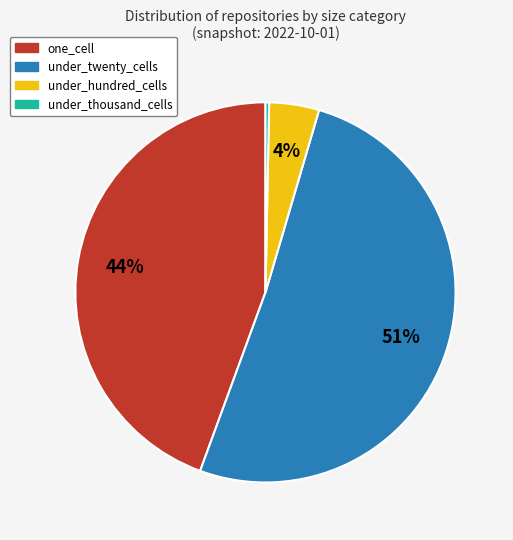

The under_hundred_cells slice represents 14% of the pie. True or false?

False